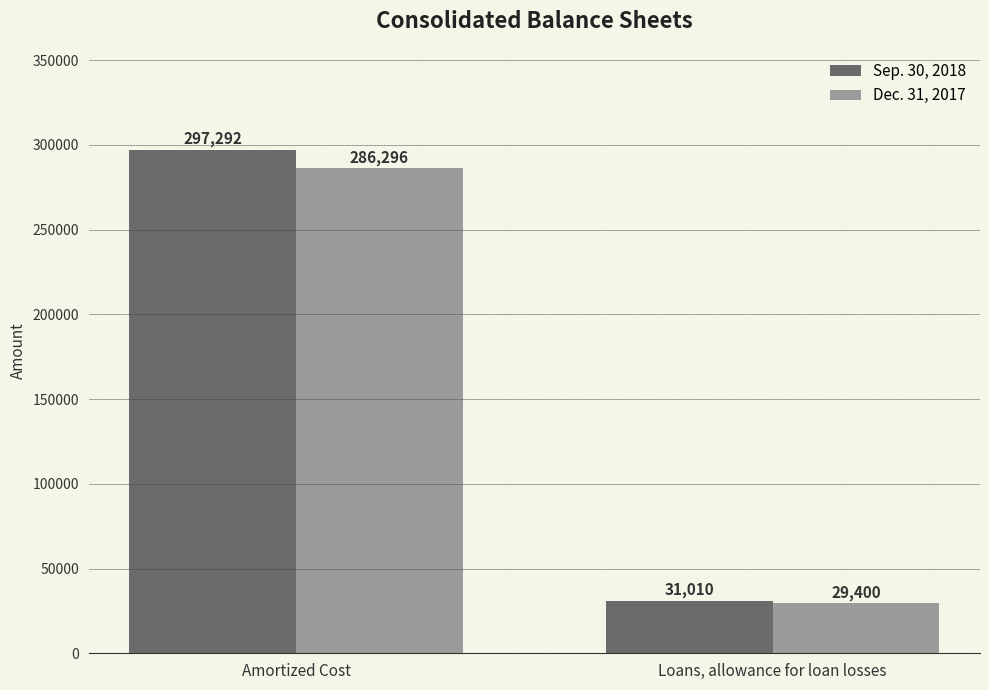

What is the value of the Sep. 30, 2018 bar at the 2nd from the left?

31010